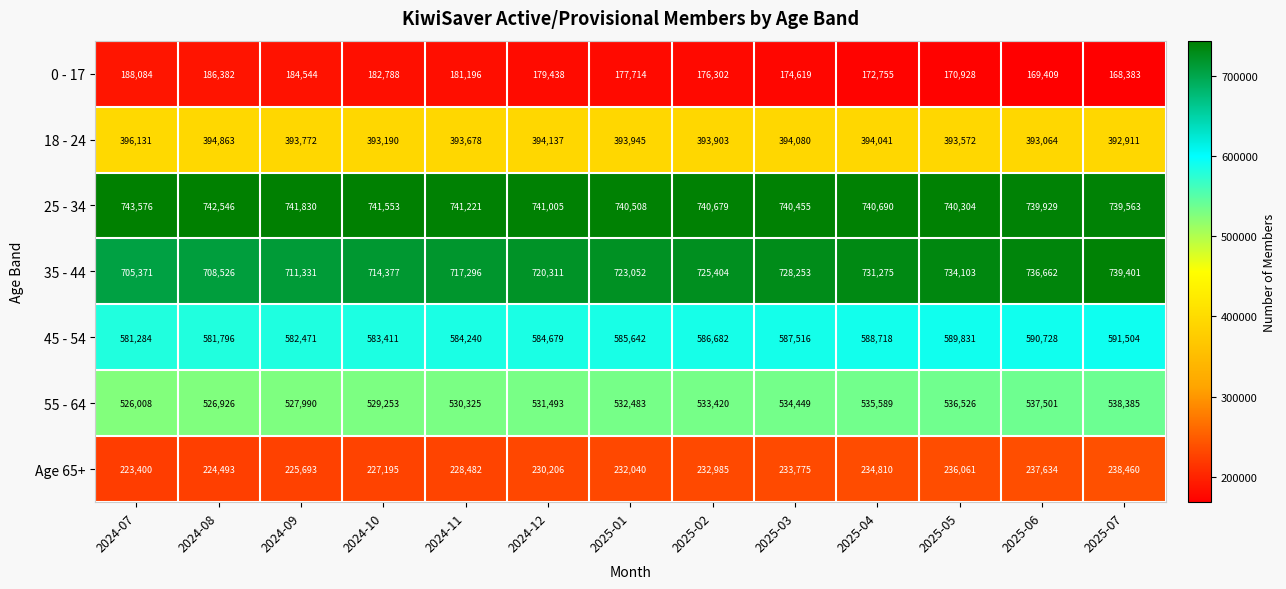

At how many categories does at least one series exceed 344934?

13